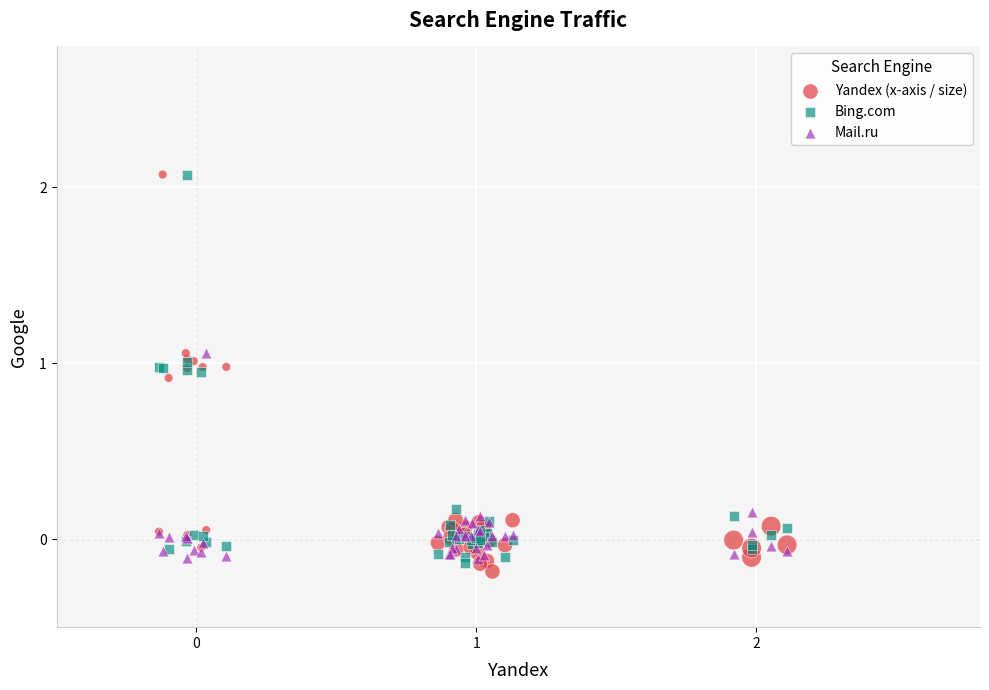

What are all the series names shown in the legend?

Yandex (x-axis / size), Bing.com, Mail.ru